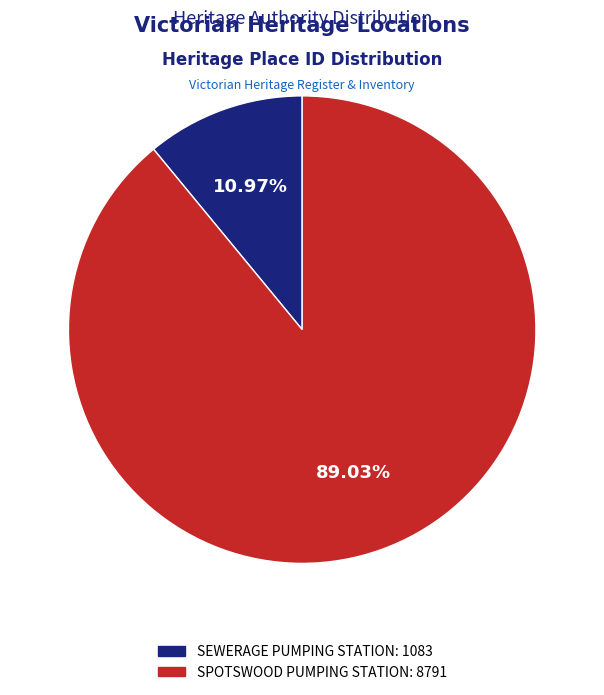

Is SEWERAGE PUMPING STATION the majority of the pie?

No